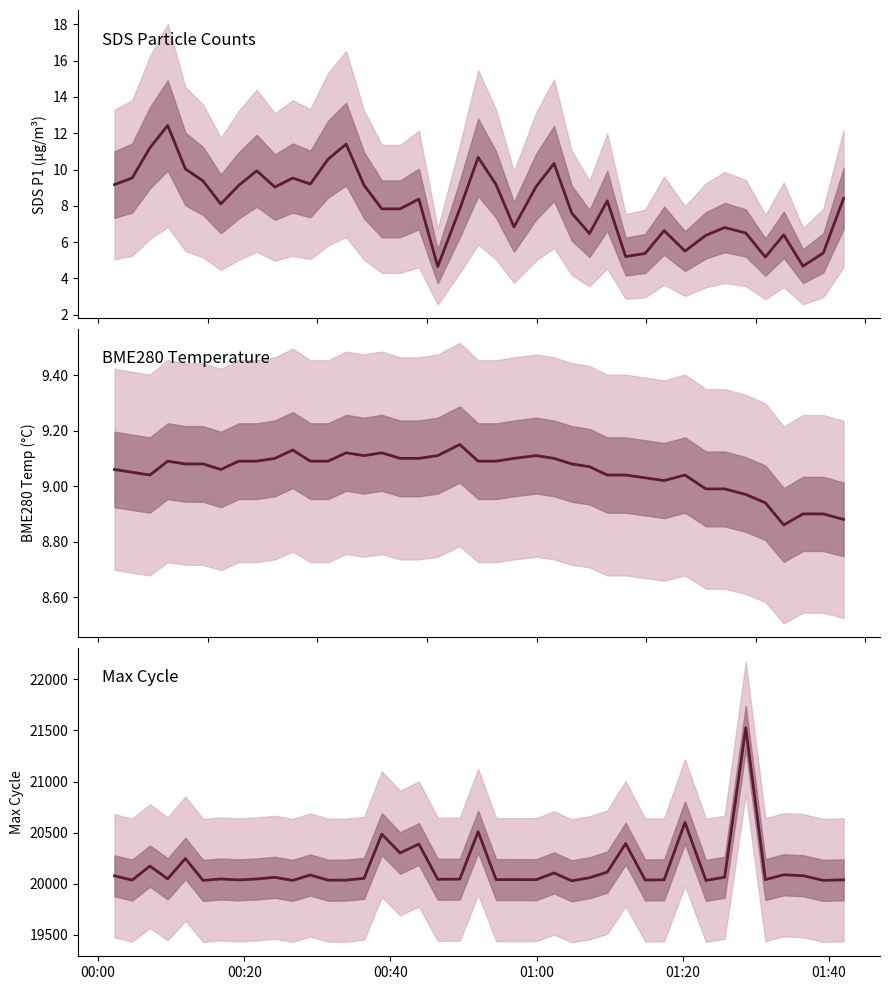

Which series has the largest total across all categories?

Max_cycle